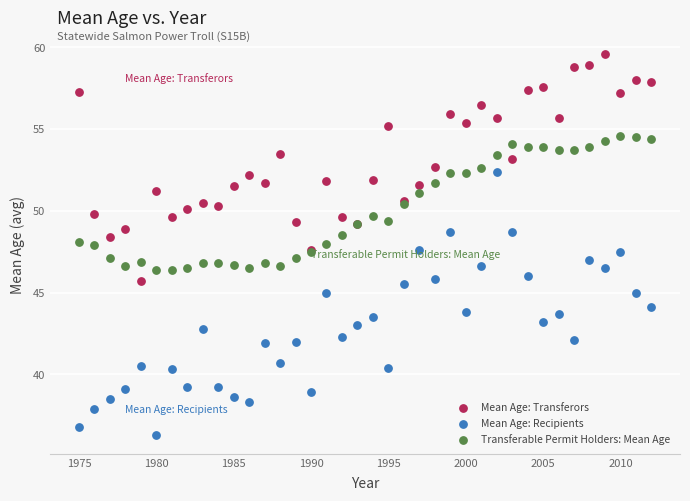

Which series reaches the maximum Y coordinate?

Mean Age: Transferors